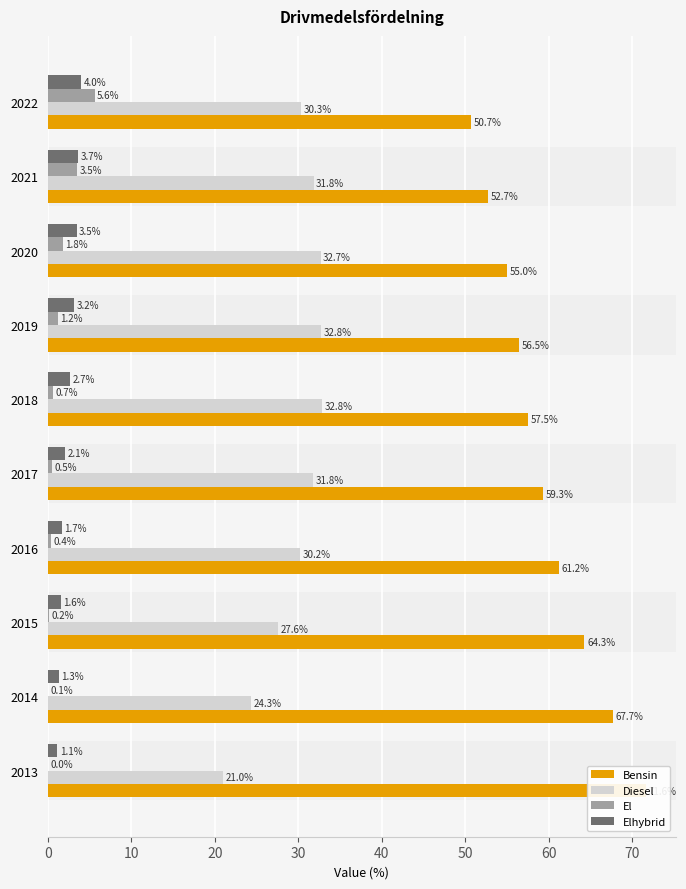

The value of El at 2013 is 0.0. True or false?

False